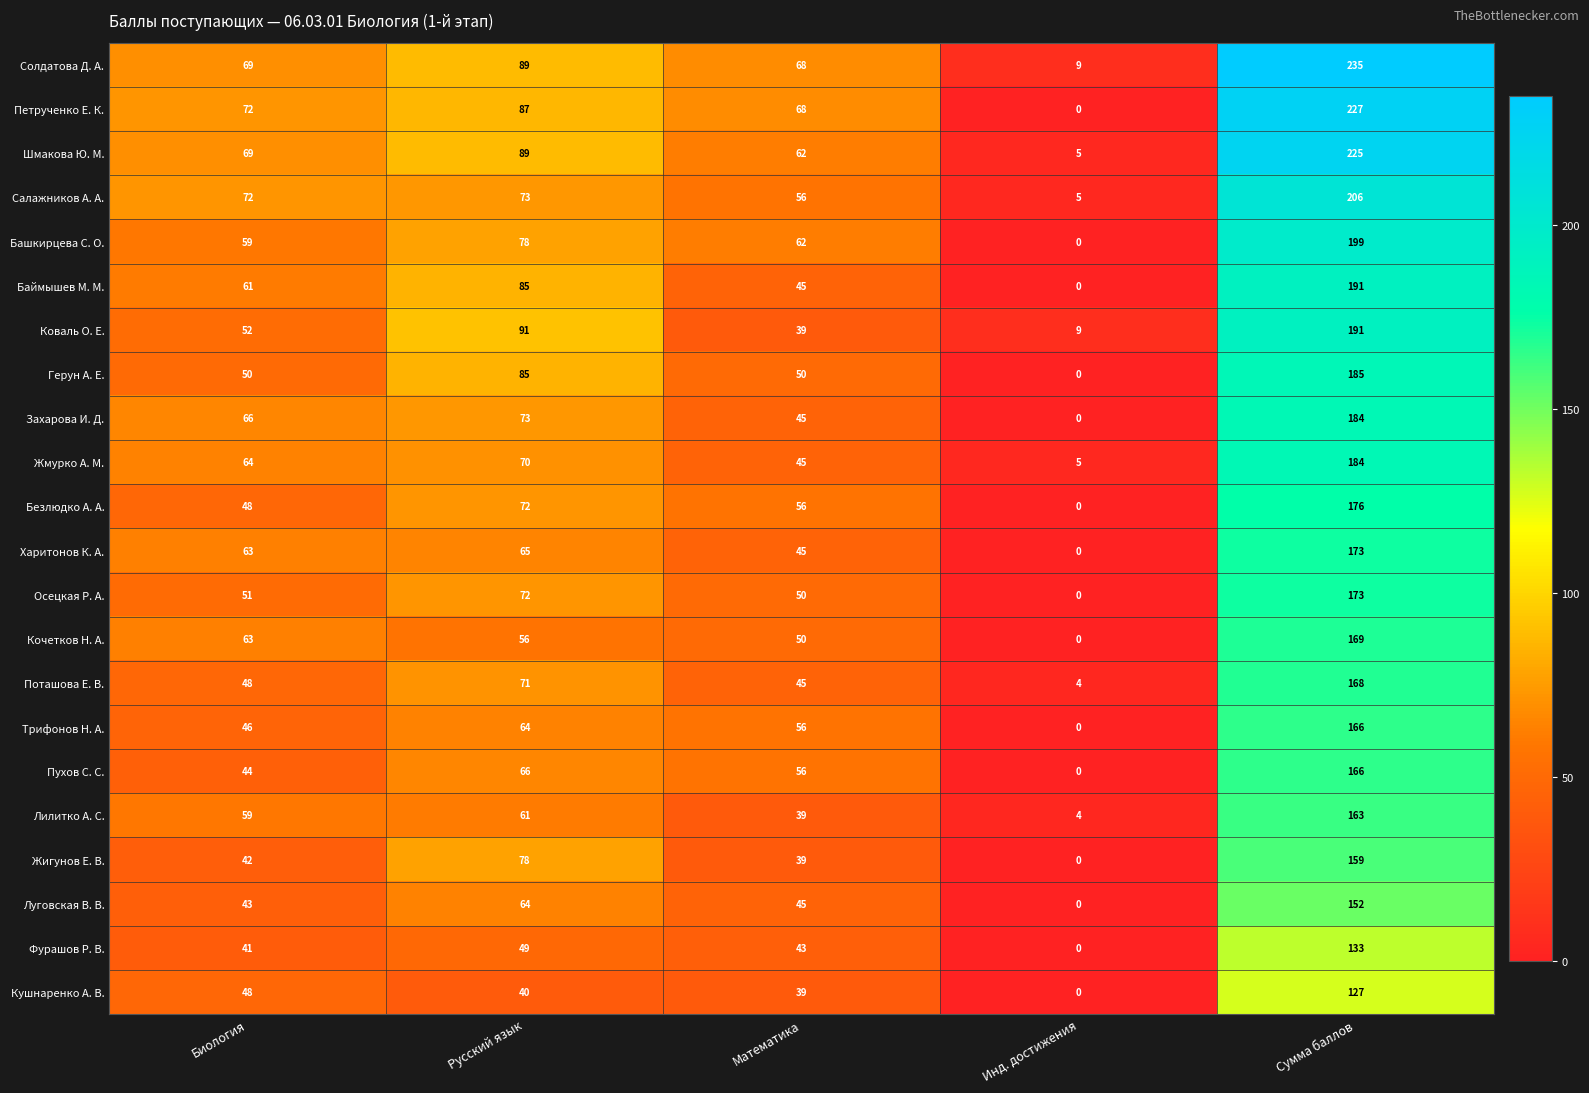

Which series changed the most between Биология and Математика?

Захарова И. Д.